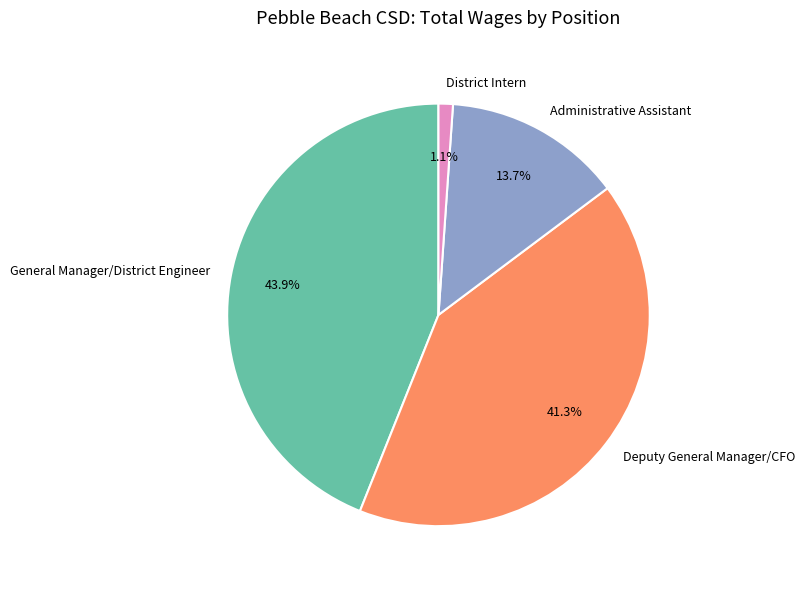

To the nearest percent, what is the difference between the largest and smallest slice percentages?

43%